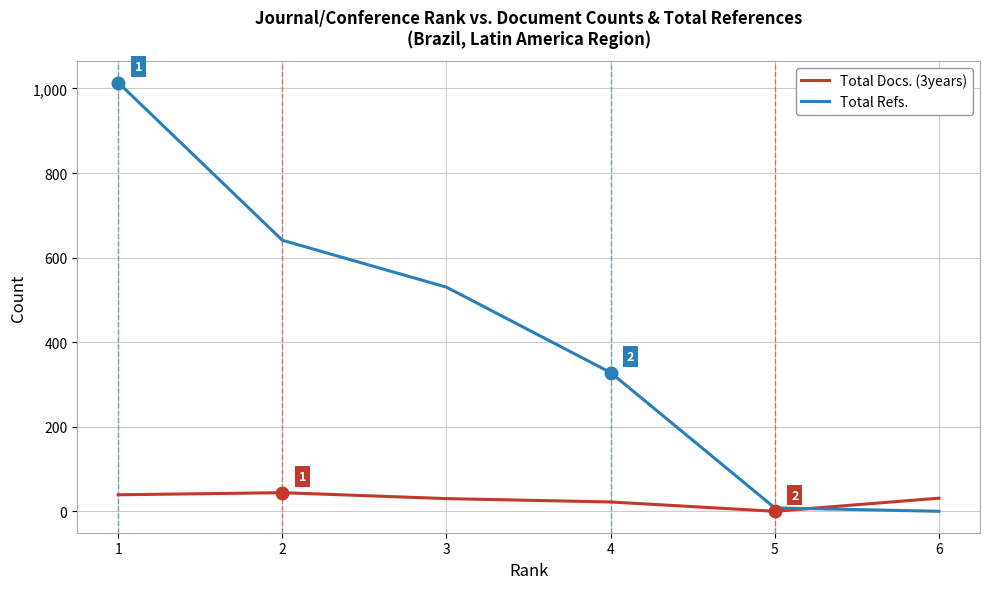

Which series has the largest range (max minus min)?

Total Refs.